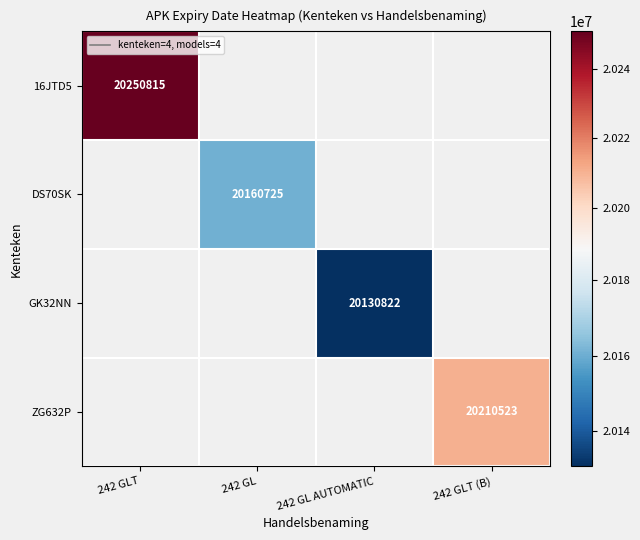

What is the maximum value shown in the chart?

20250815.0